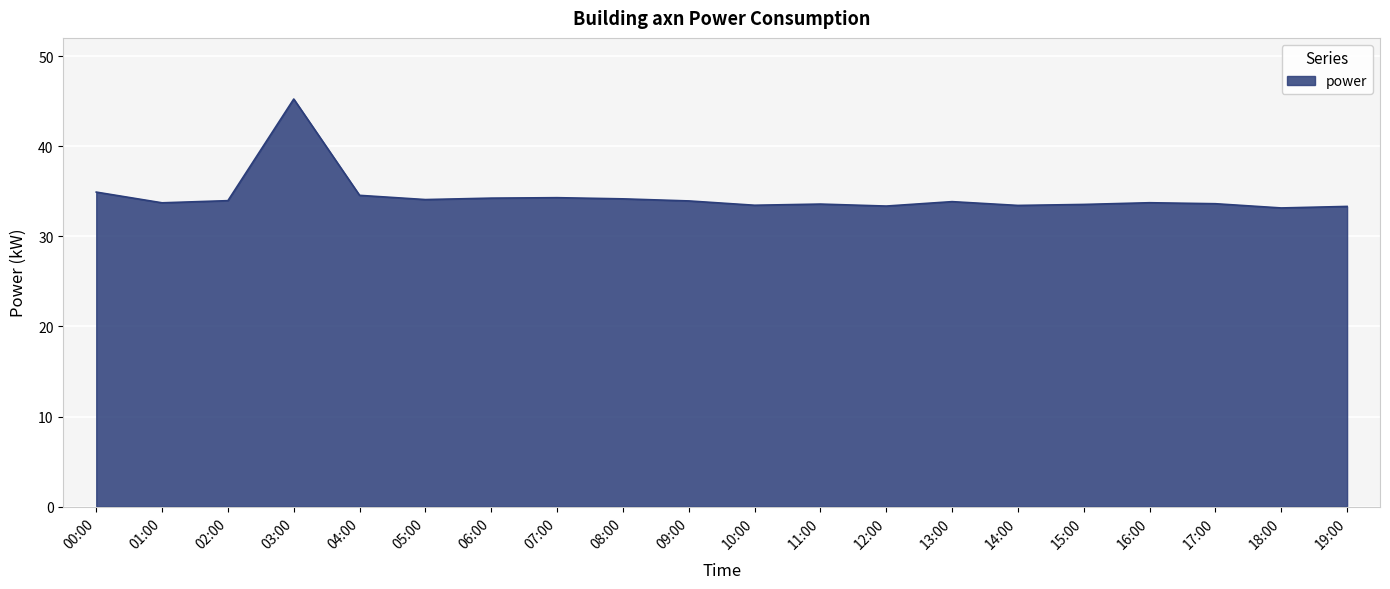

What value does the data have at 00:00?

34.9